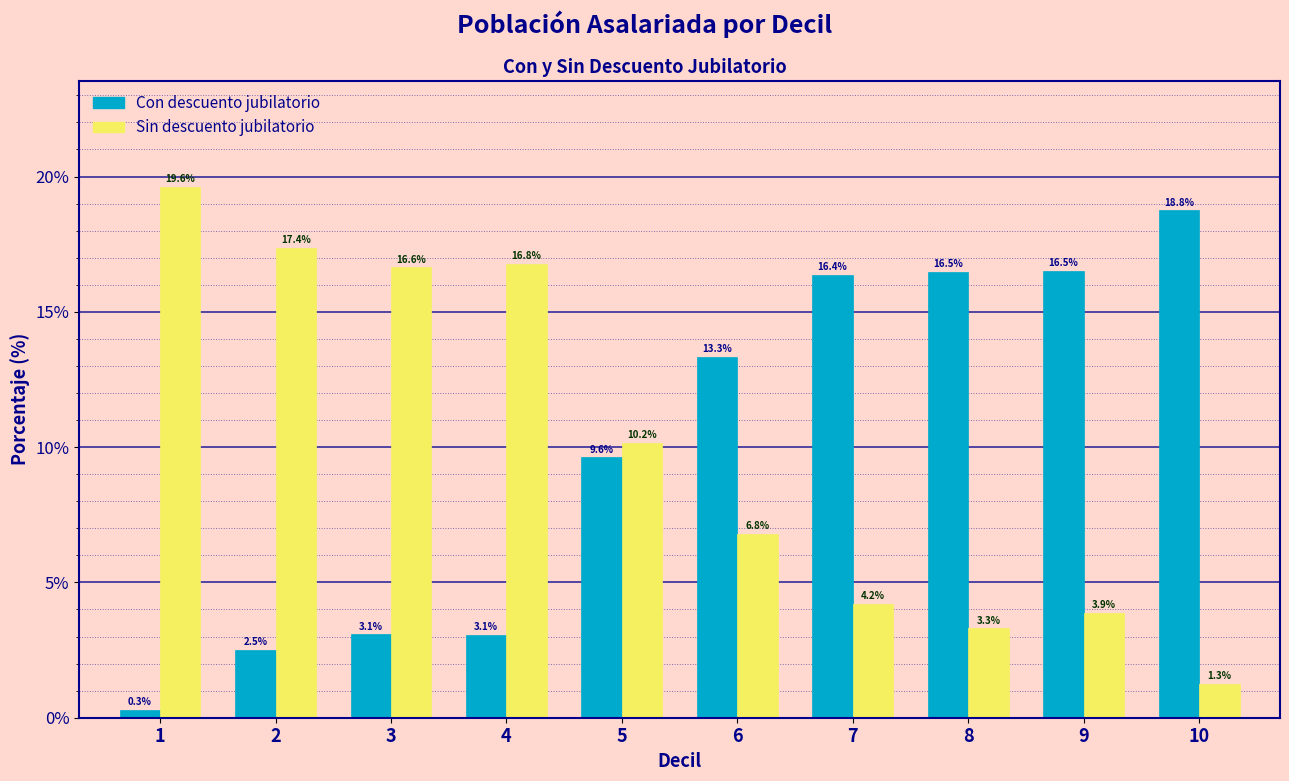

Reading left to right, extract all data points from this chart.

Con descuento jubilatorio: 1=0.3	2=2.5	3=3.1	4=3.1	5=9.6	6=13.3	7=16.4	8=16.5	9=16.5	10=18.8
Sin descuento jubilatorio: 1=19.6	2=17.4	3=16.6	4=16.8	5=10.2	6=6.8	7=4.2	8=3.3	9=3.9	10=1.3